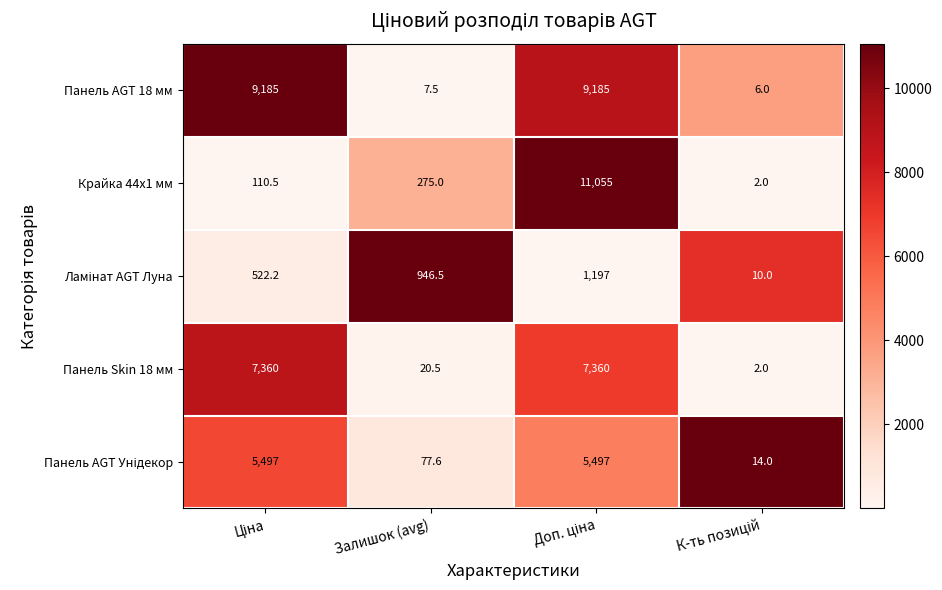

What is the total value across all series at Залишок (avg)?

1327.1